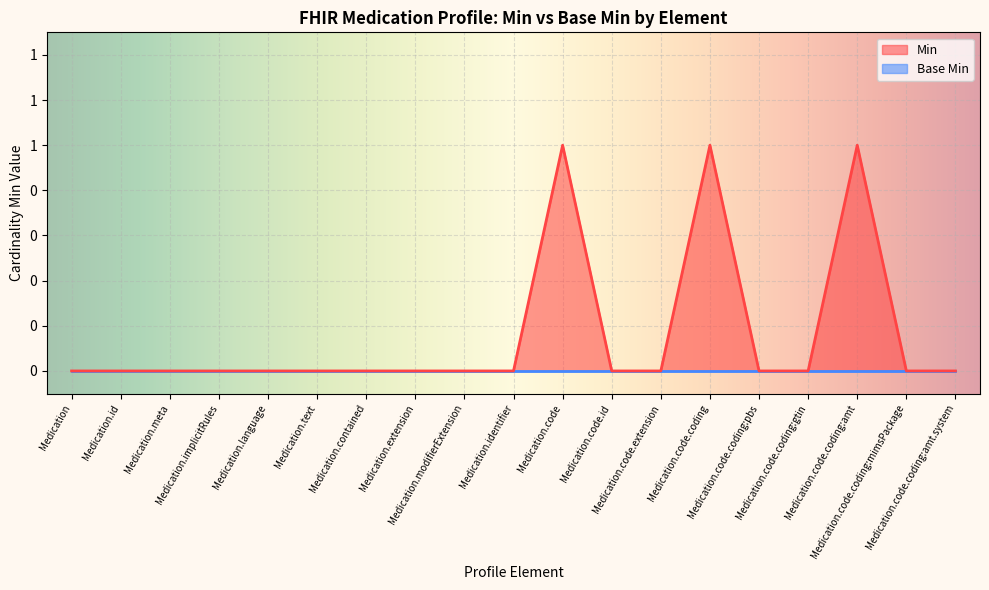

Count the number of values greater than 0.

3